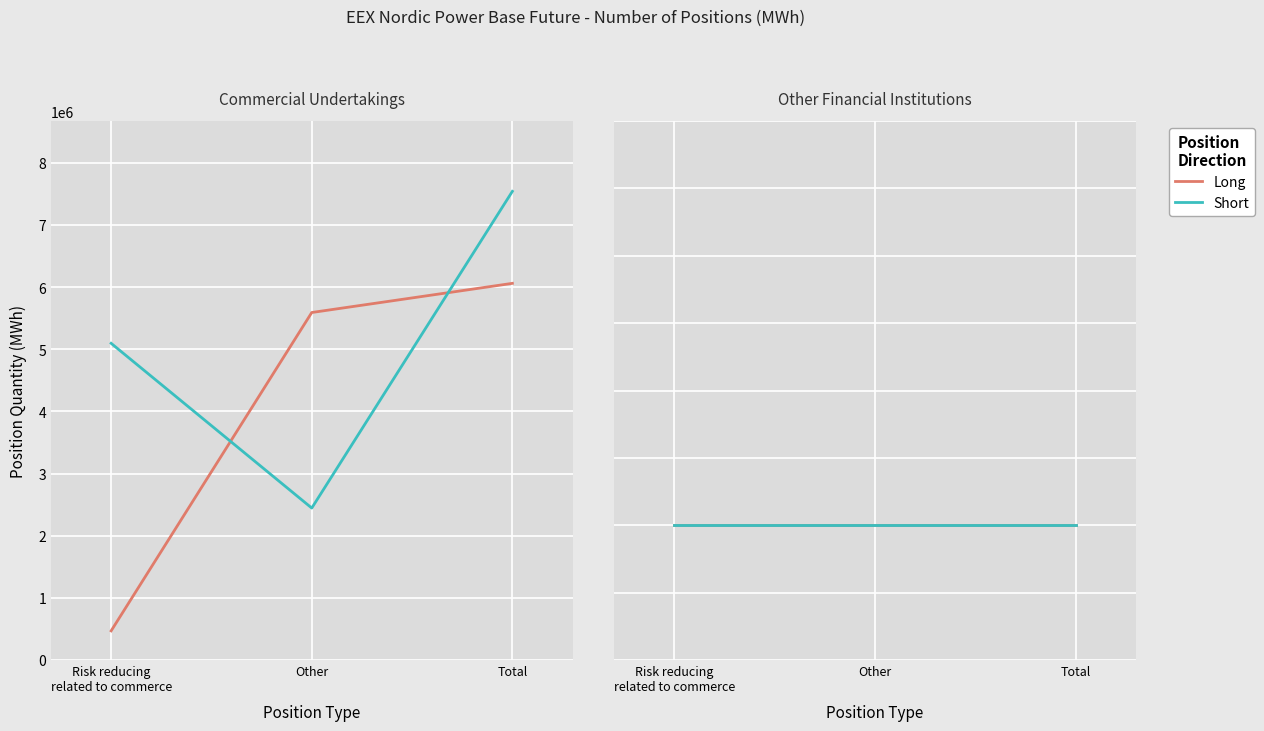

Is the value of Short at Risk reducing (Other Financial Long) greater than the value of Long at Other (Other Financial Long)?

No